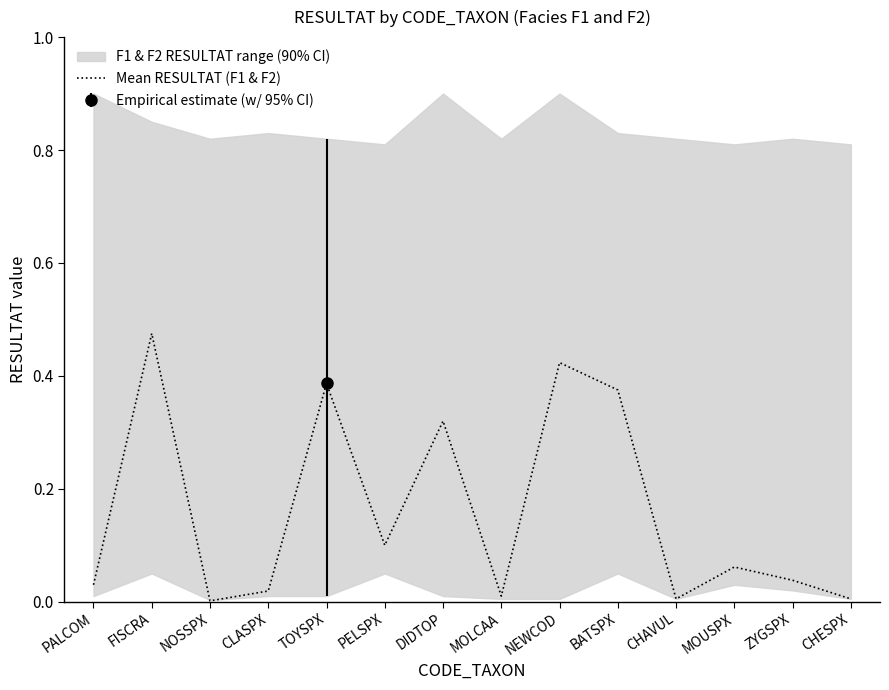

What is the difference between the maximum and minimum values?

0.5